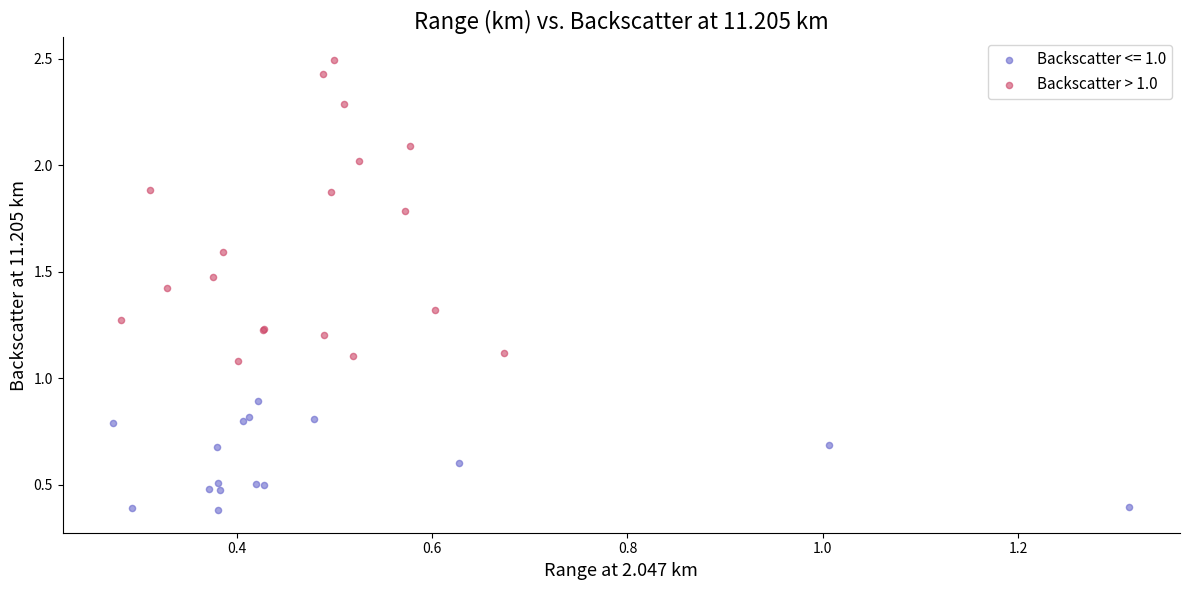

Which series has the largest Y range (max minus min)?

Backscatter > 1.0